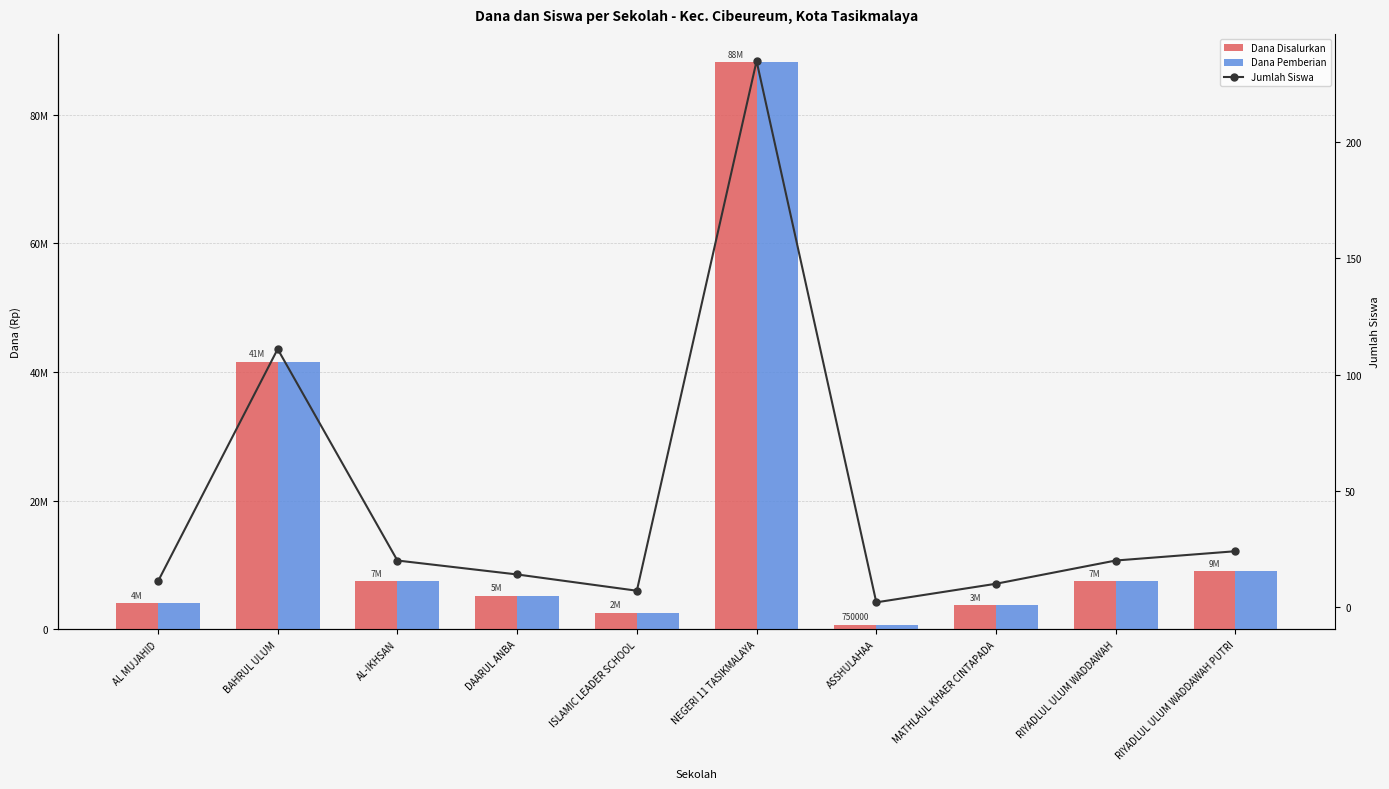

Rank the series by their maximum value, from lowest to highest.

Jumlah Siswa, Dana Disalurkan, Dana Pemberian